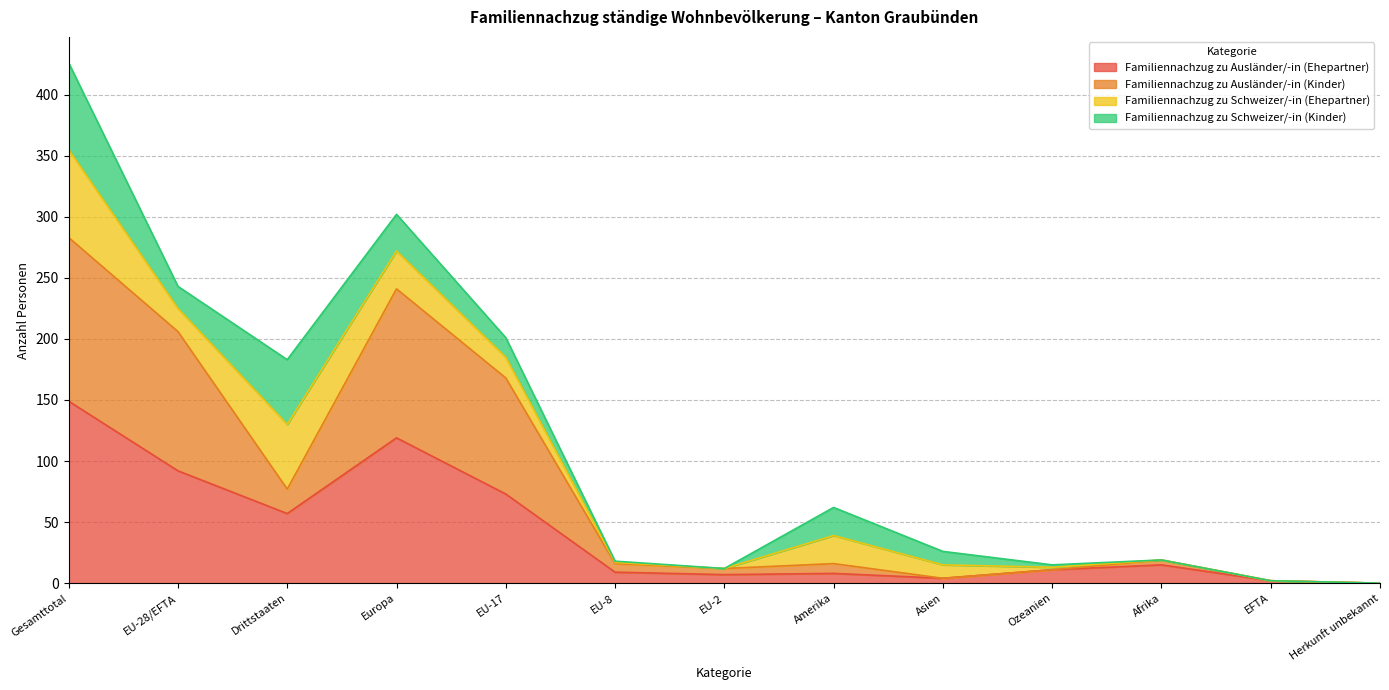

What is the maximum value for Familiennachzug zu Ausländer/-in (Ehepartner)?

149